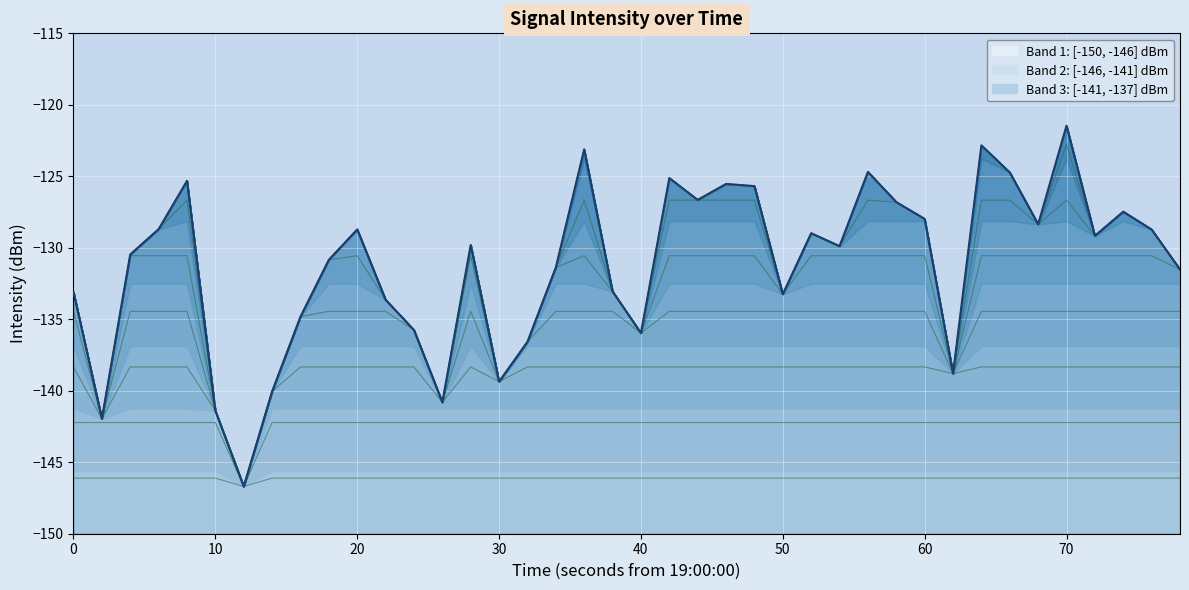

The value at 32 is -167.5. True or false?

False